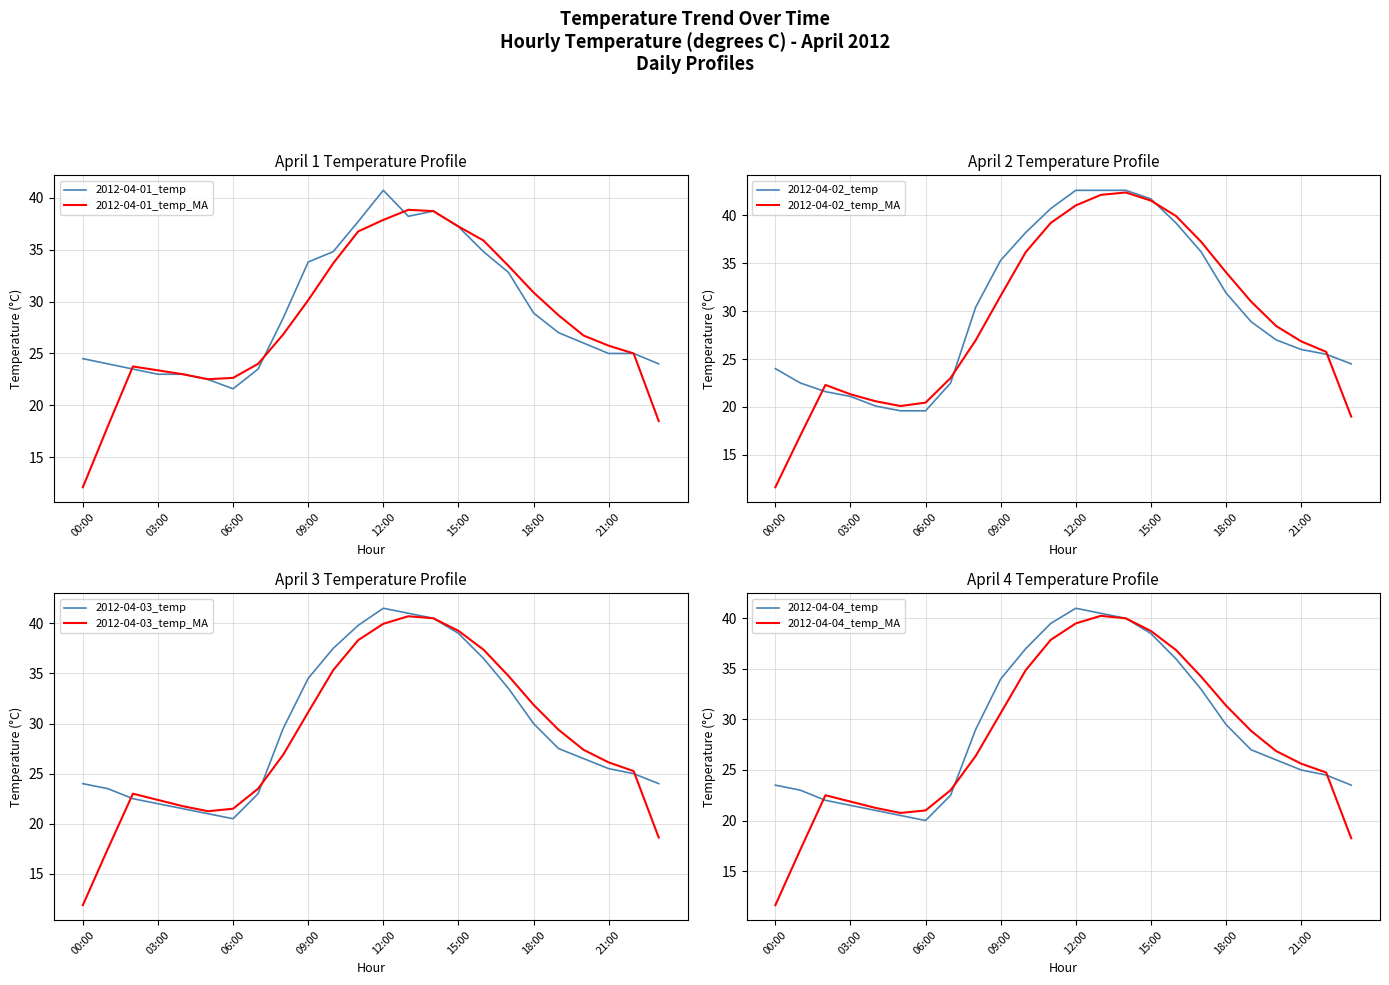

How many values in the 2012-04-01 series are below 27?

12